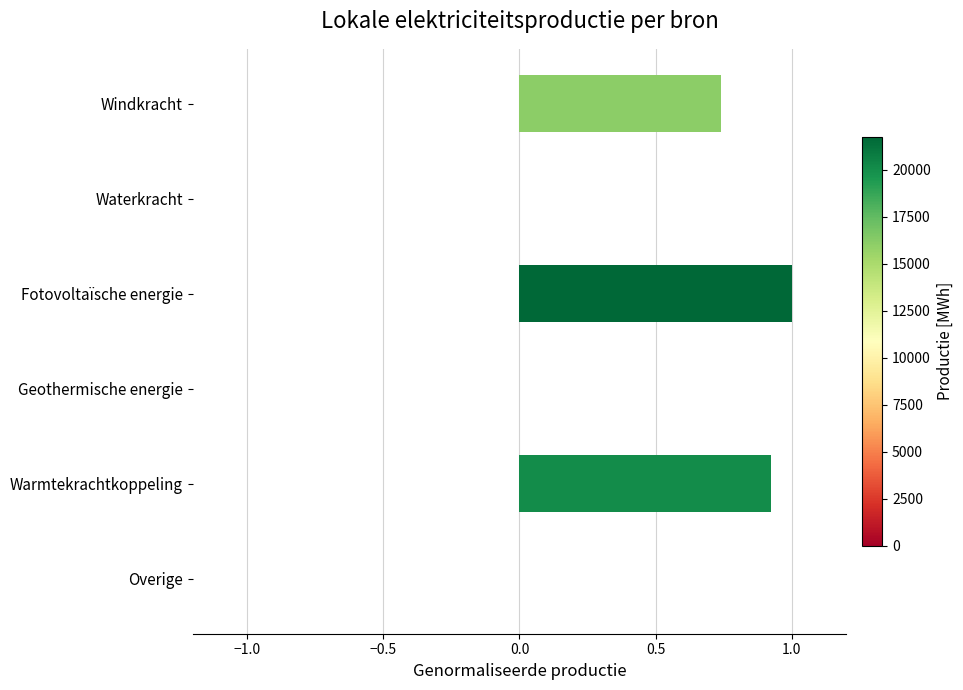

True or false: the data shows 0.5 at Geothermische energie.

False